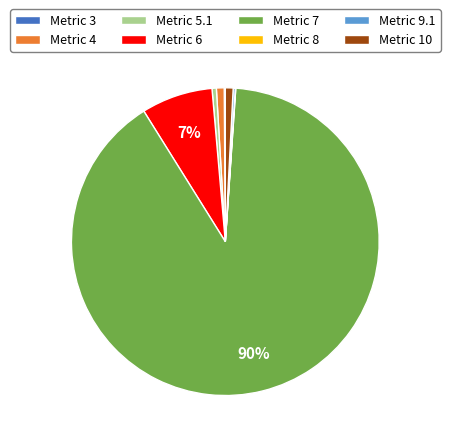

Is there a majority slice in this chart?

Yes